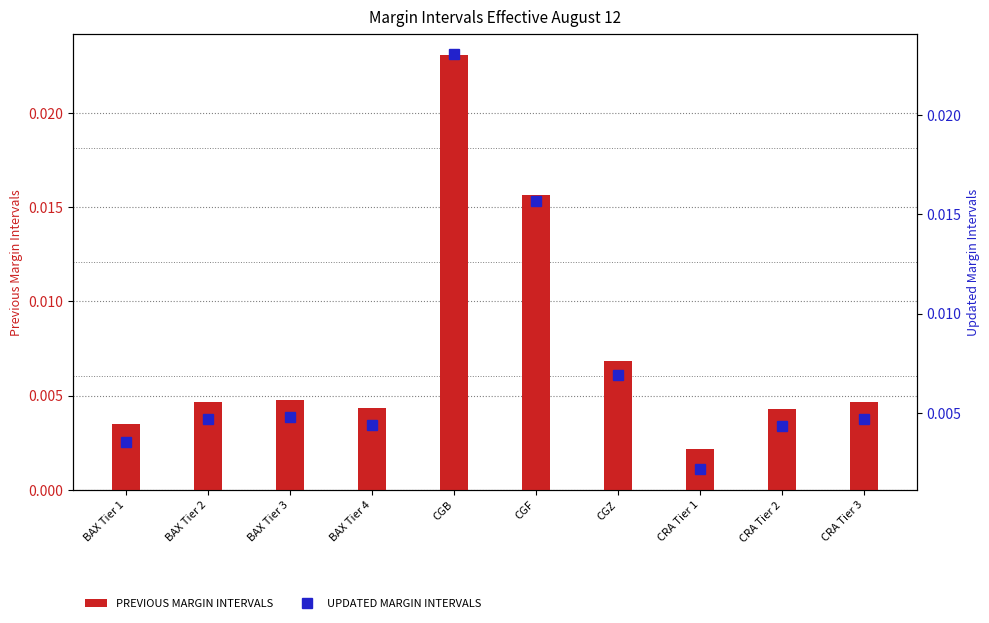

True or false: PREVIOUS MARGIN INTERVALS has a value of 0.0 at BAX Tier 1.

False